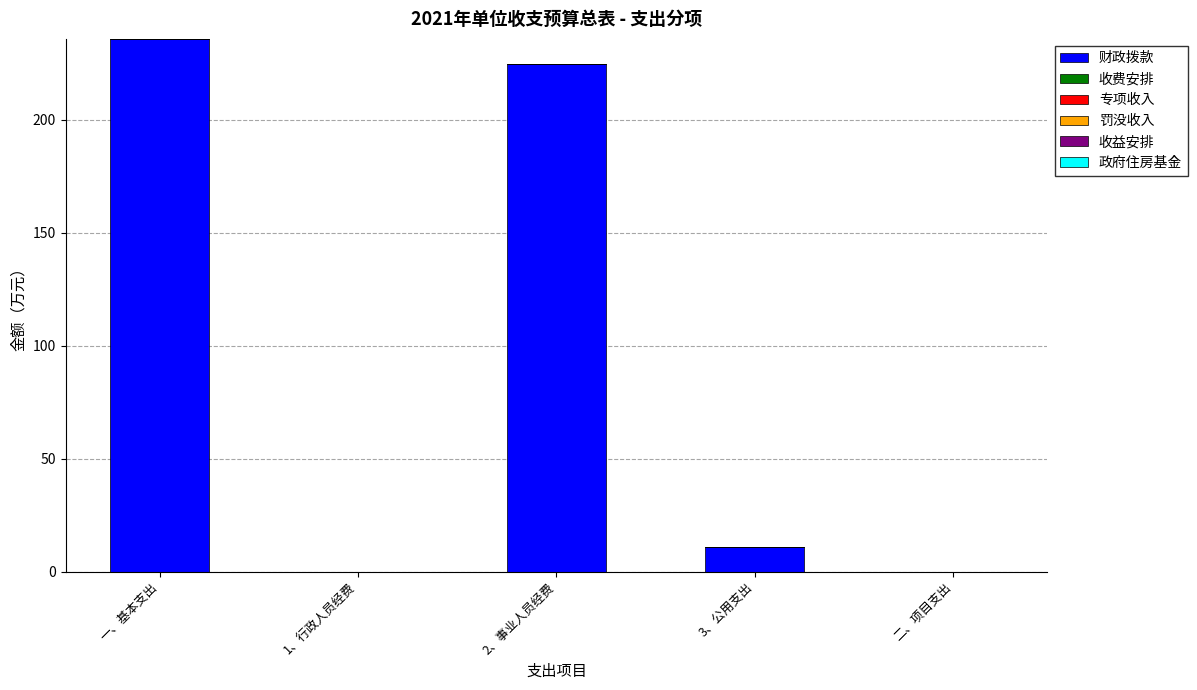

Which category has the highest value across all series?

一、基本支出